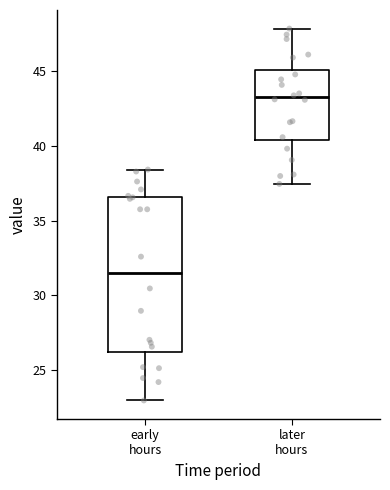

Comparing the boxes themselves (not the whiskers), which one is the tallest?

early hours